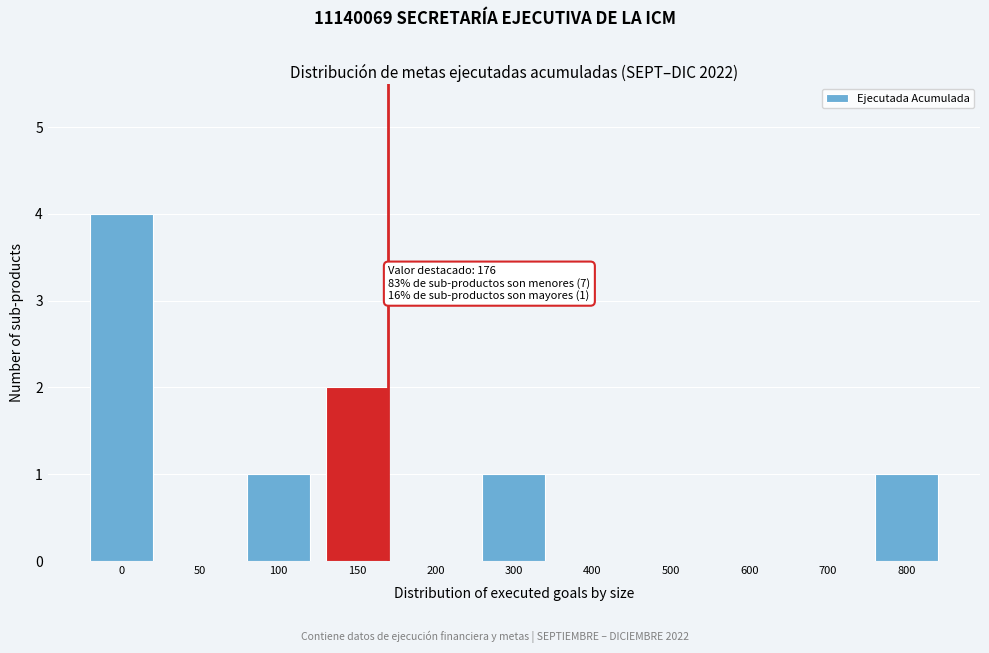

Reading right to left, transcribe all the data shown in this chart.

800=1	700=0	600=0	500=0	400=0	300=1	200=0	150=2	100=1	50=0	0=4